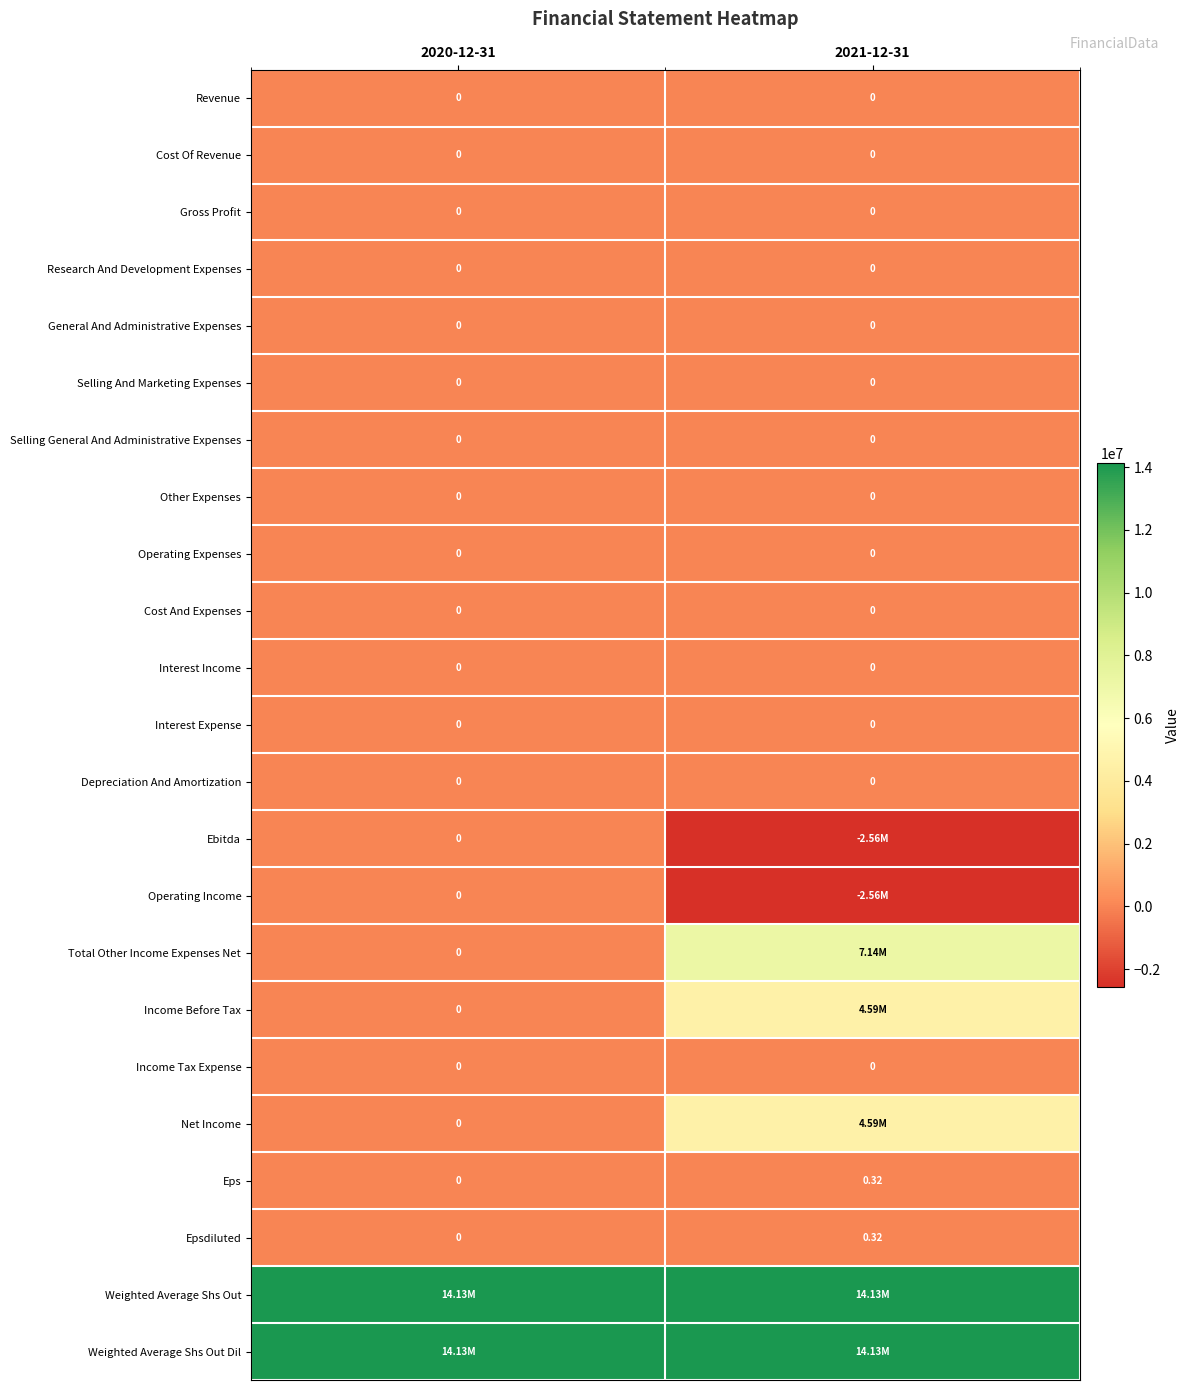

Rank the categories by Research And Development Expenses value from lowest to highest.

2020-12-31, 2021-12-31